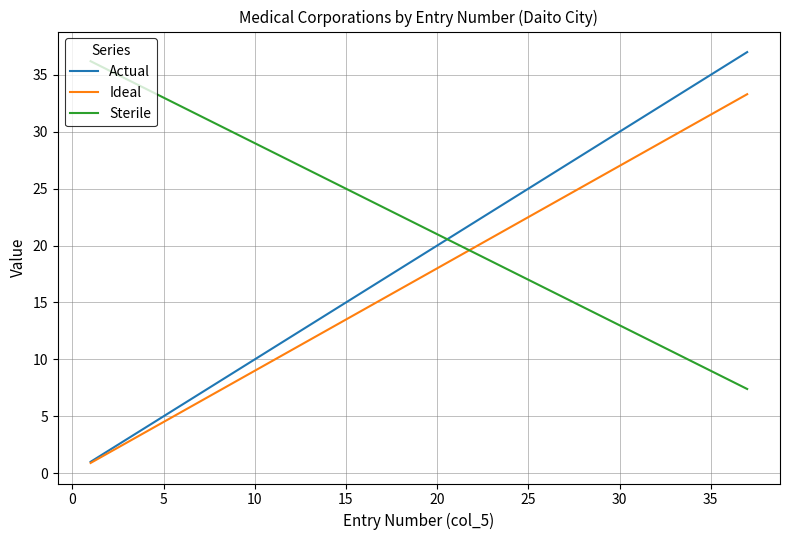

Which series has the largest range (max minus min)?

Actual